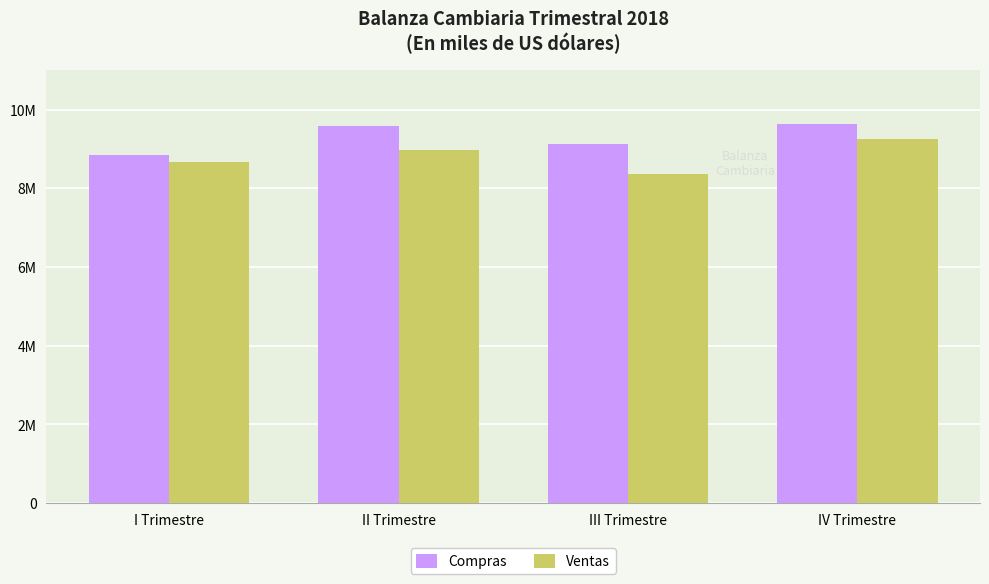

Reading right to left, list all the values displayed in this chart.

Compras: 9632289.1	9132666.6	9586610.3	8846471.6
Ventas: 9248547.0	8350114.0	8978530.4	8659177.8